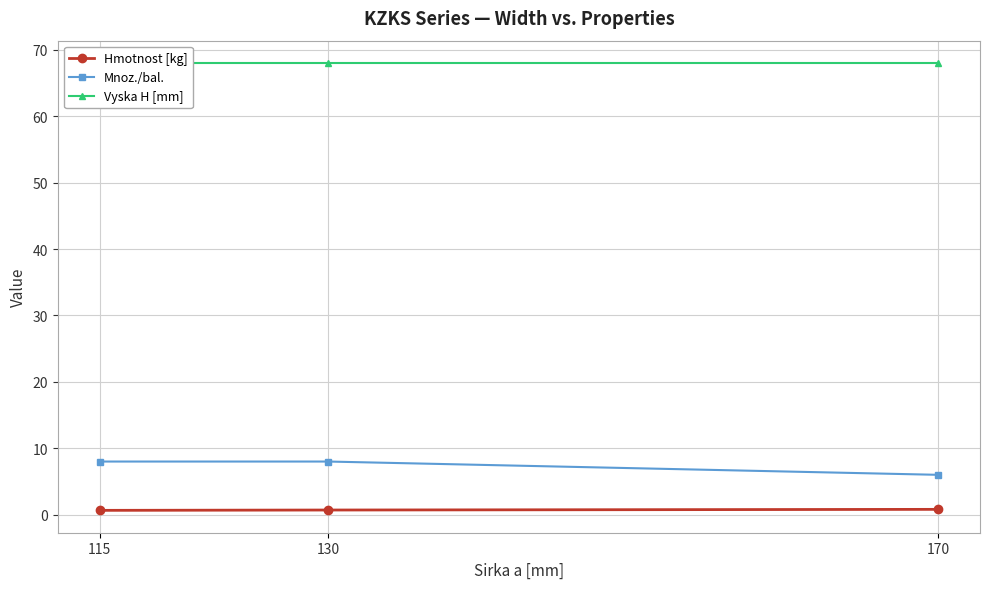

List the labels in order of Mnoz./bal. value, smallest first.

170, 115, 130